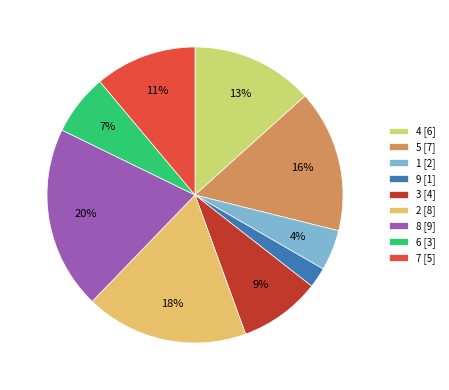

Which has a higher value, 5 [7] or 9 [1]?

5 [7]